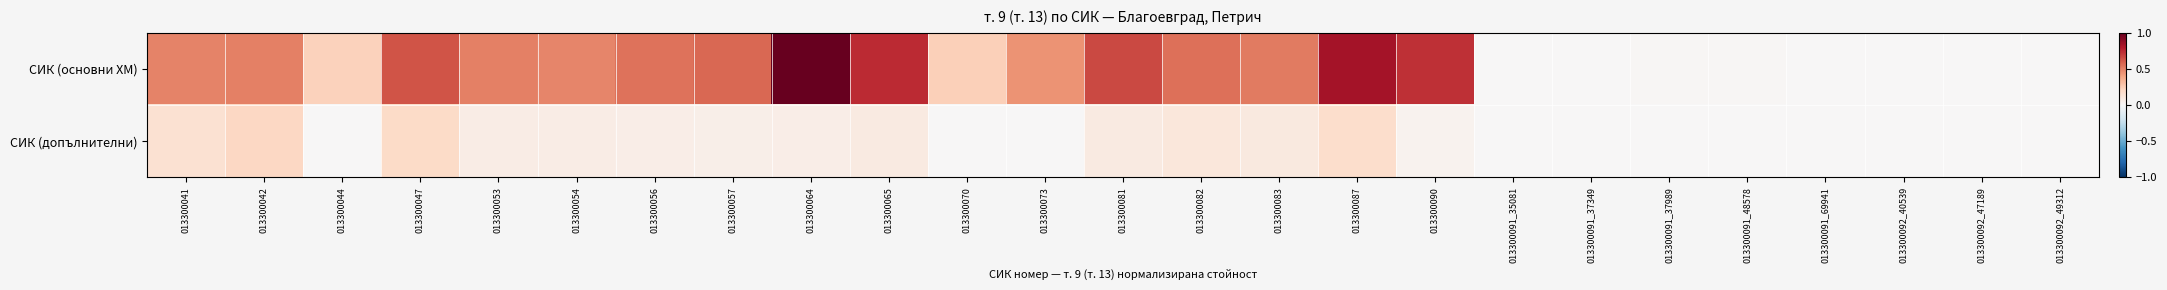

Which series changed the most between 013300064 and 013300091_37349?

СИК (основни ХМ)